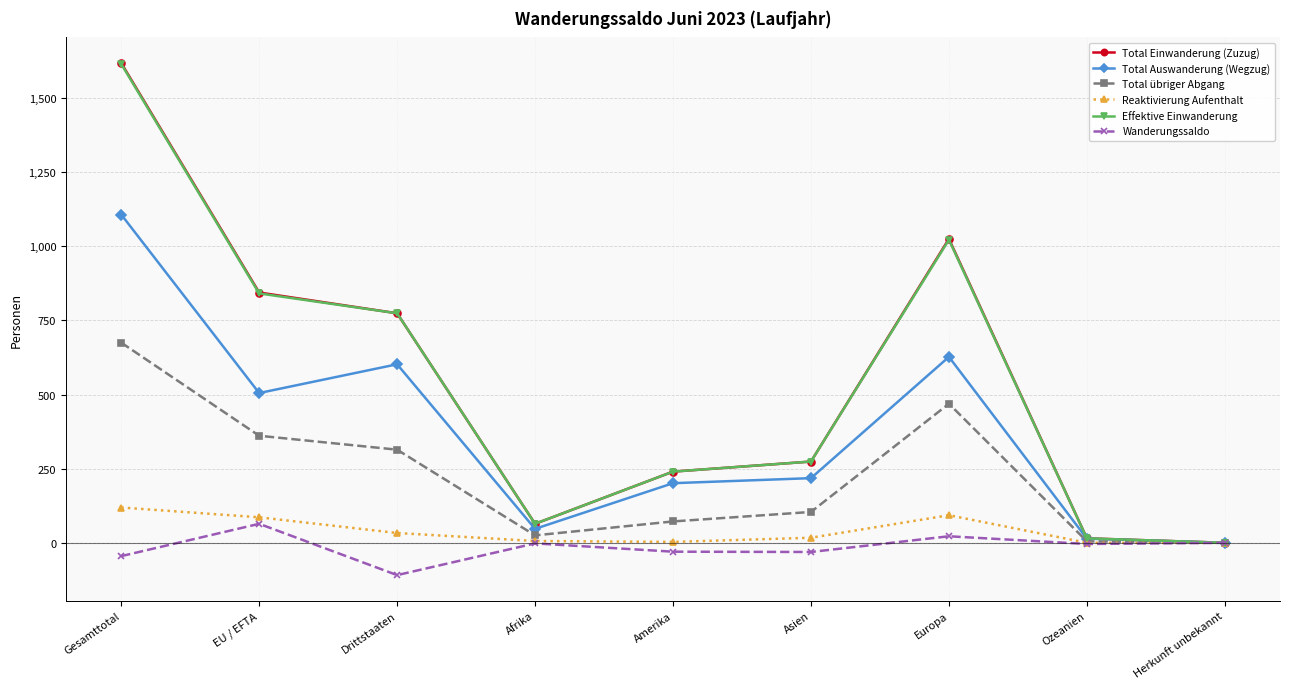

Is it true that Reaktivierung Aufenthalt equals 0 at Ozeanien?

True